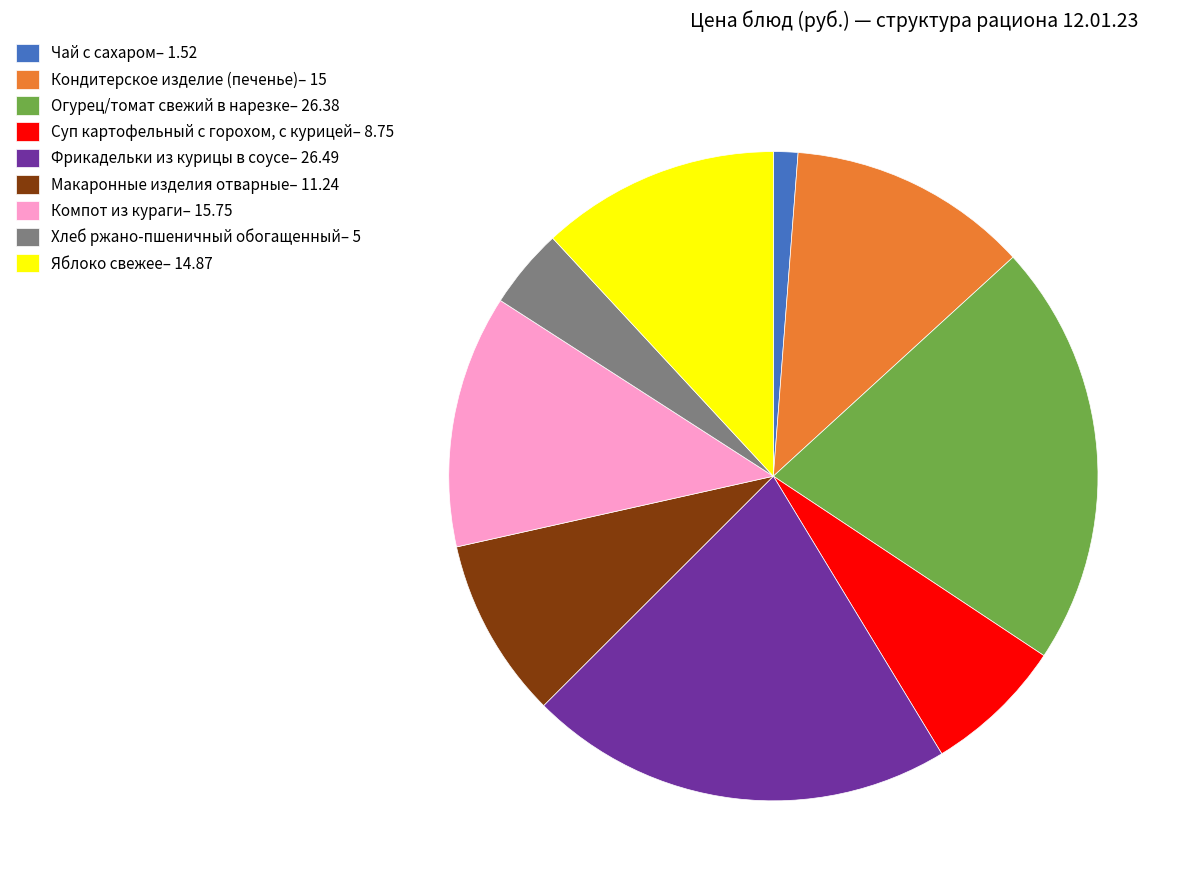

Approximately how many times larger is the value at Яблоко свежее compared to Компот из кураги?

0.9